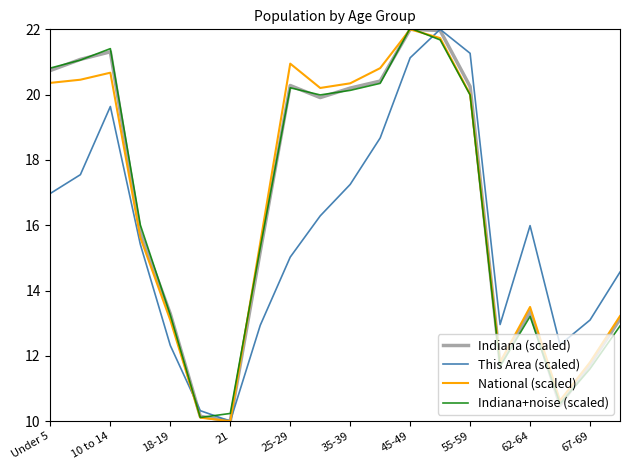

What is the difference between the maximum and second lowest values in the Indiana+noise (scaled) series?

11.8